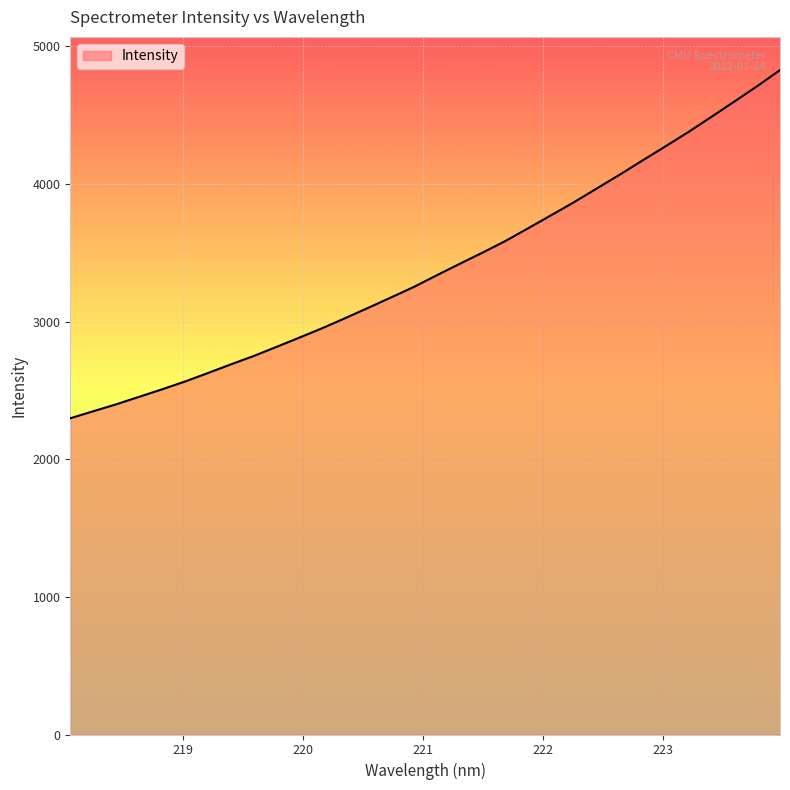

What is the difference between the maximum and minimum values?

2530.2